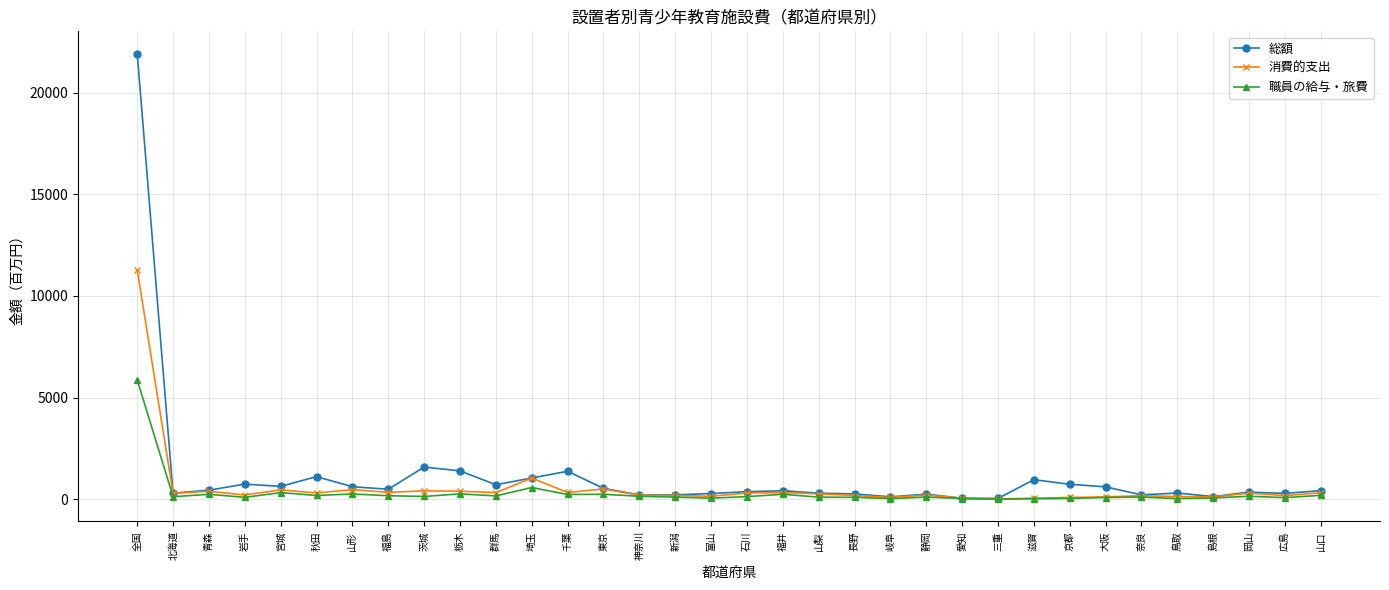

At which category is the sum across all series the highest?

全国